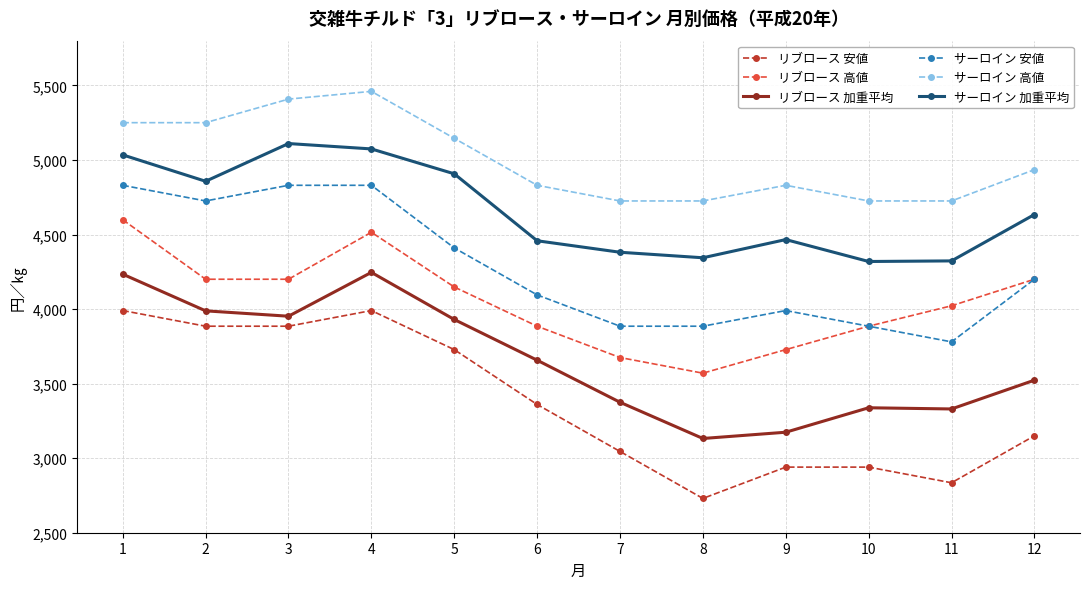

The value of サーロイン 加重平均 at 12 is 6144. True or false?

False